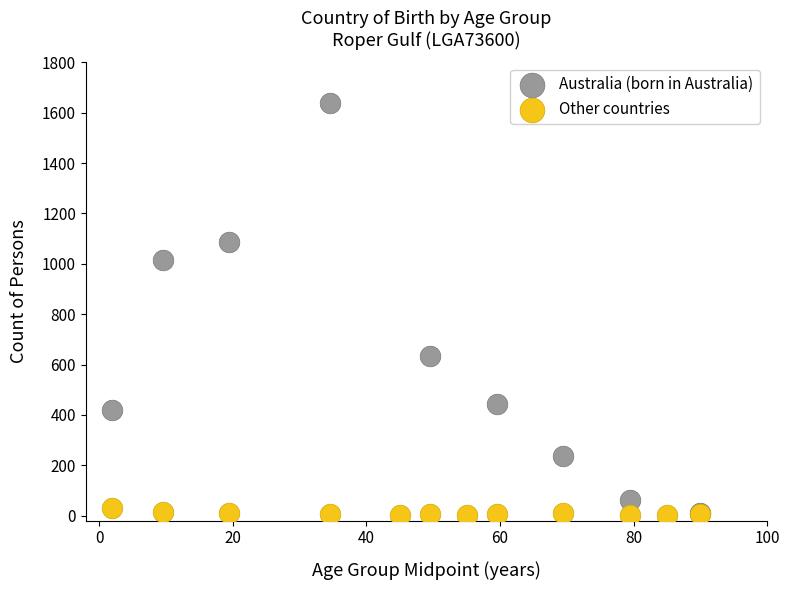

Which series has the widest spread of Y values?

Australia (born in Australia)